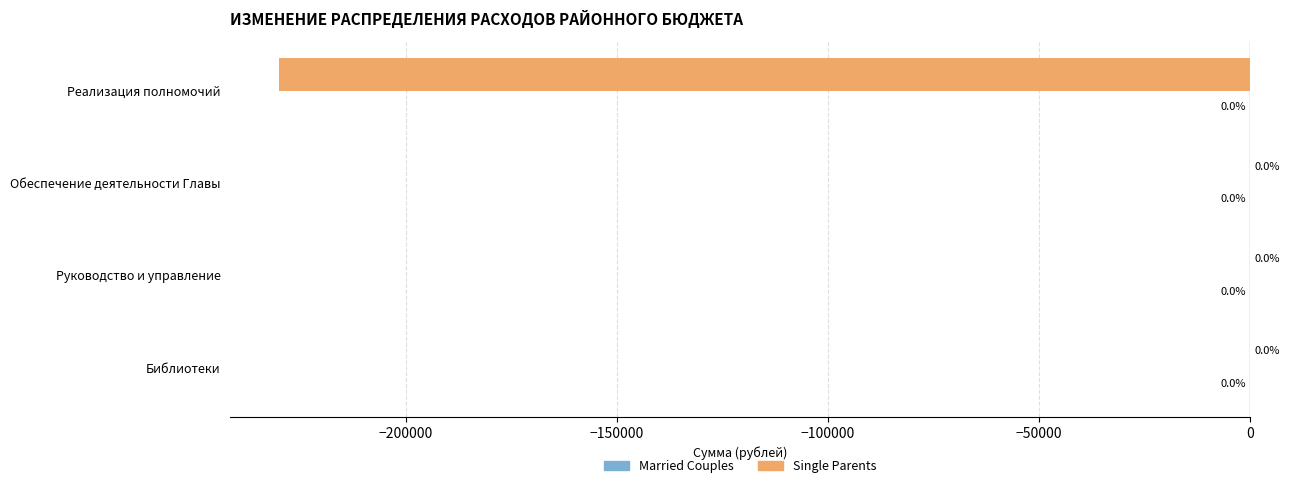

Read the value at Реализация полномочий.

-230094.4